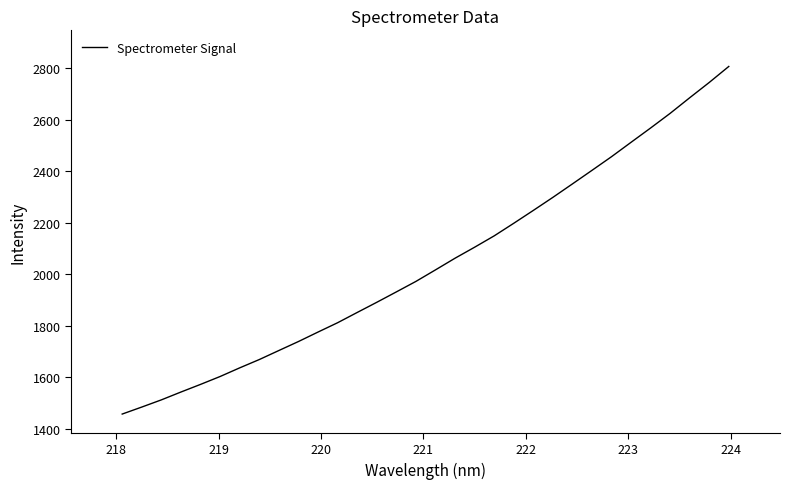

What is the maximum value shown in the chart?

2806.9